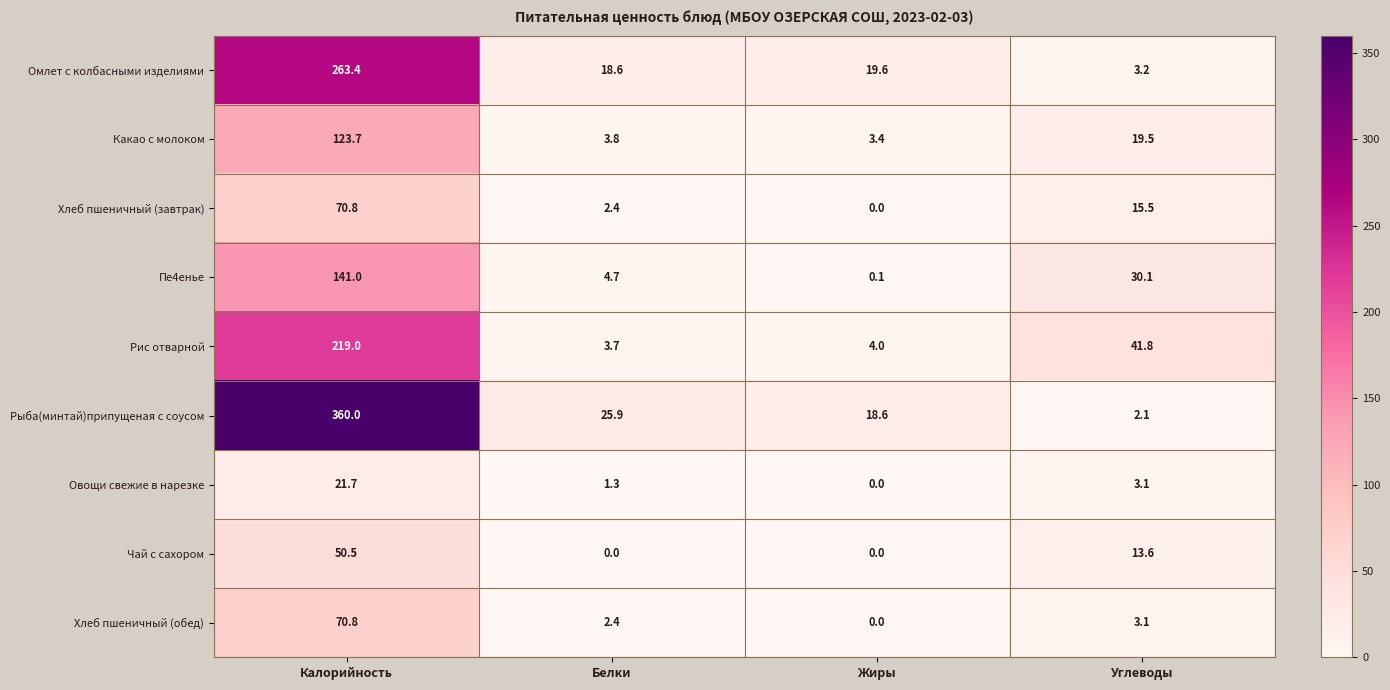

At which category is the sum across all series the highest?

Калорийность